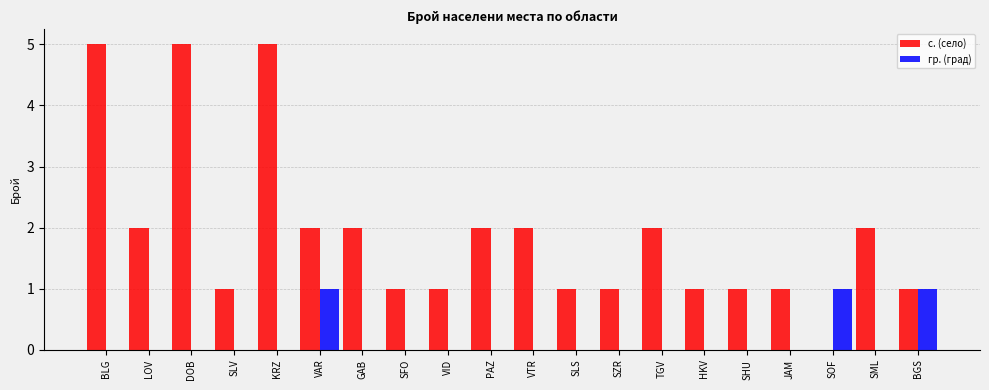

What is the maximum value shown in the chart?

5